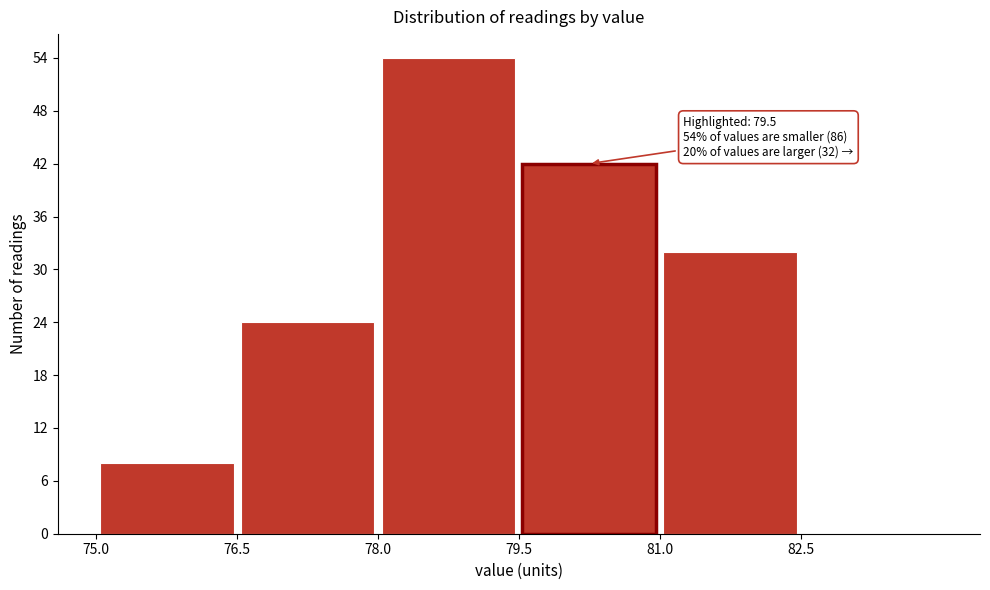

Which range on the x-axis has the tallest bar?

78.0 to 79.5